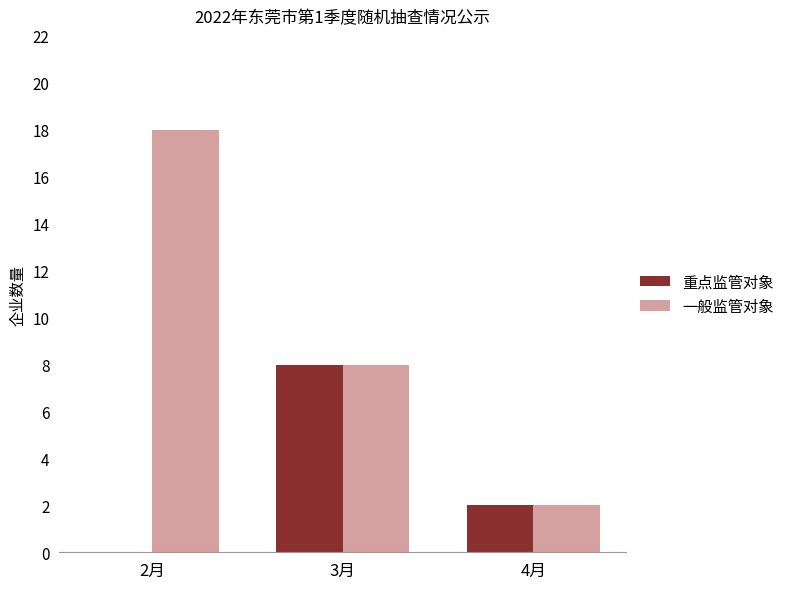

The value of 一般监管对象 at 2月 is 18. True or false?

True